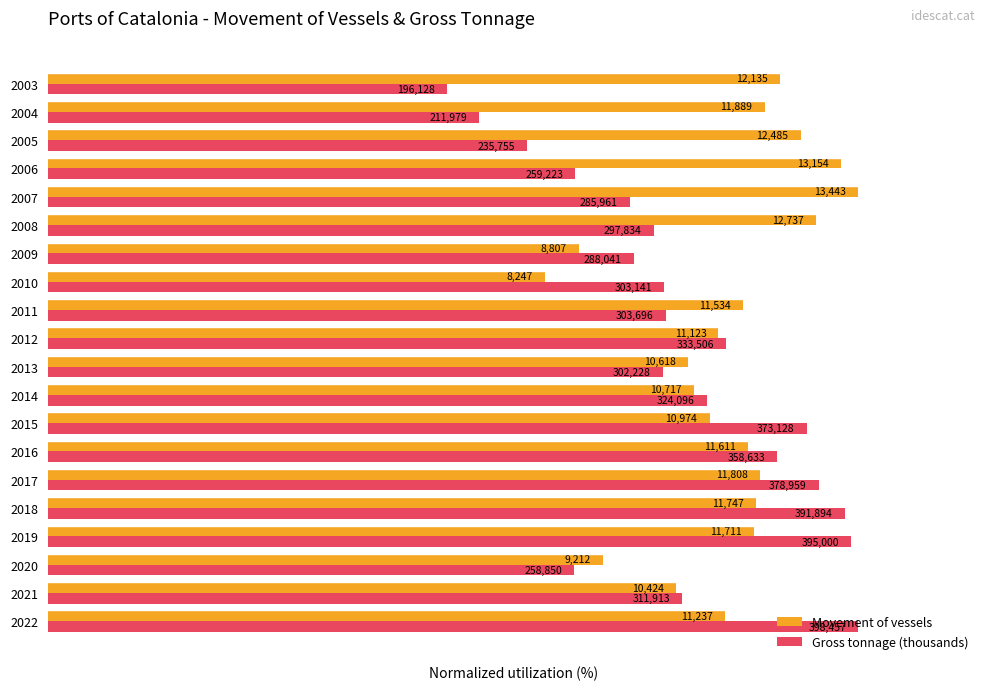

Rank the series by their average value, from lowest to highest.

Gross tonnage (thousands), Movement of vessels